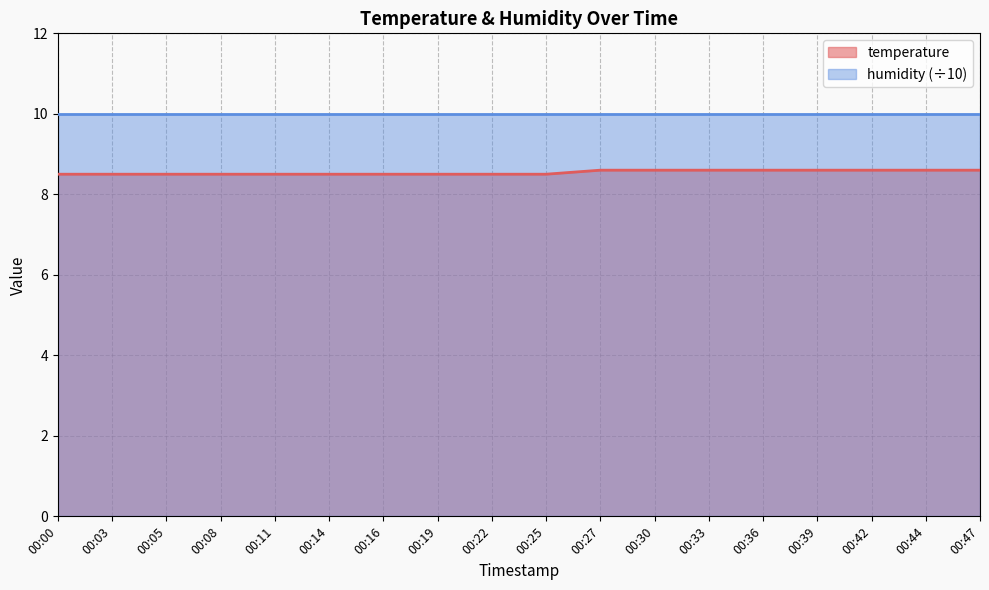

List the labels in order of value, smallest first.

00:00, 00:03, 00:05, 00:08, 00:11, 00:14, 00:16, 00:19, 00:22, 00:25, 00:27, 00:30, 00:33, 00:36, 00:39, 00:42, 00:44, 00:47